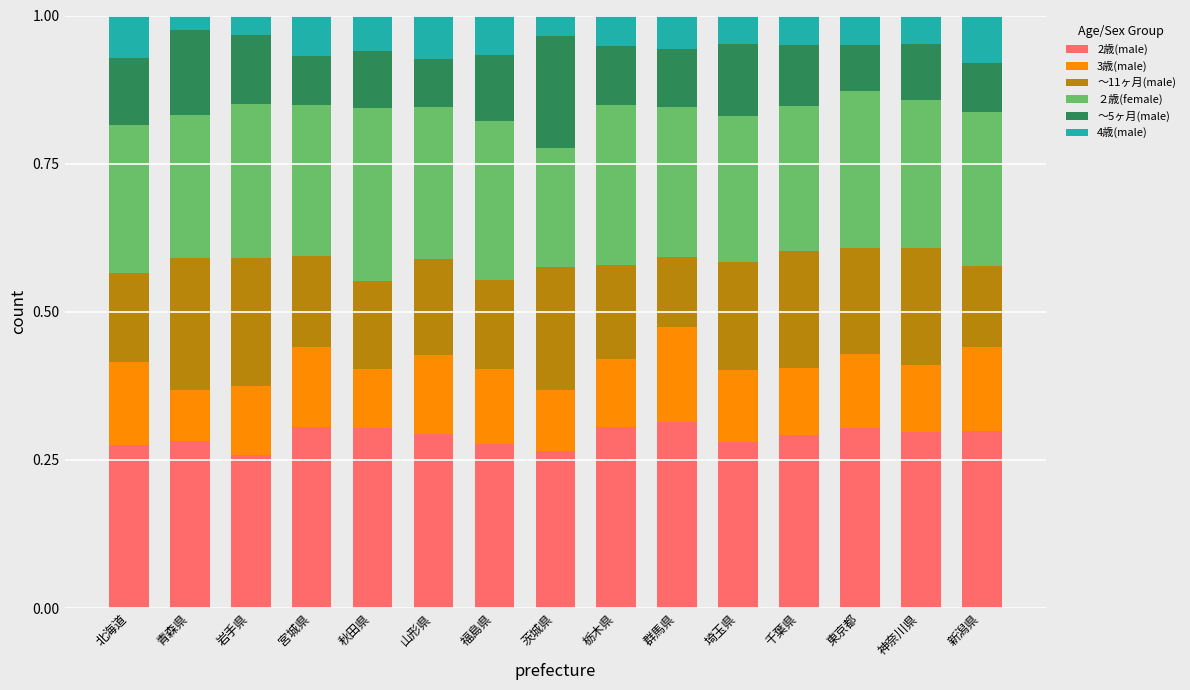

What are all the series names shown in the legend?

2歳(male), 3歳(male), ～11ヶ月(male), ２歳(female), ～5ヶ月(male), 4歳(male)